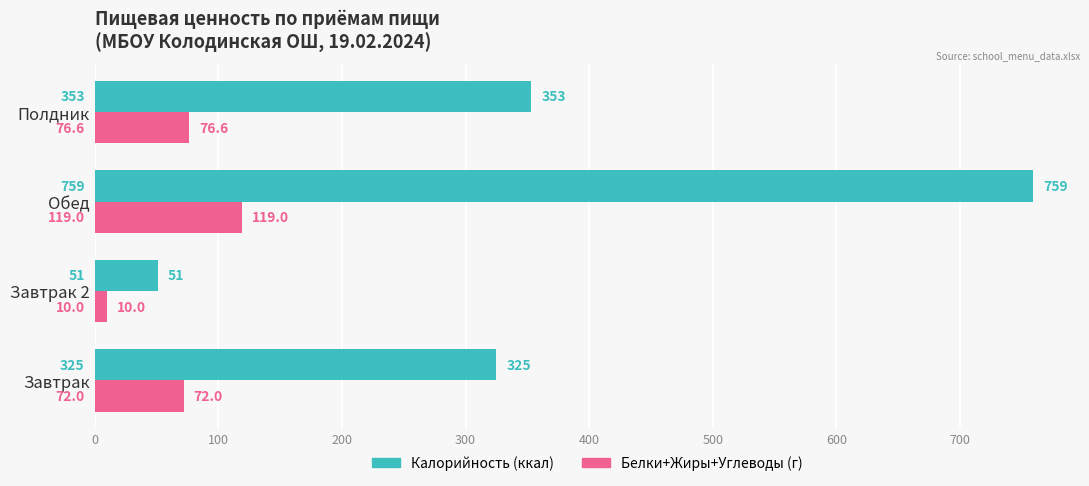

Is it true that Белки+Жиры+Углеводы (г) equals 119.0 at Обед?

True